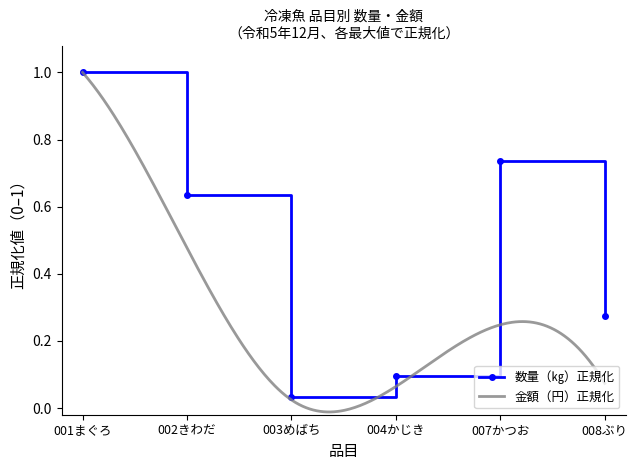

How many interior local valleys (lower than both neighbors) does the data have?

1